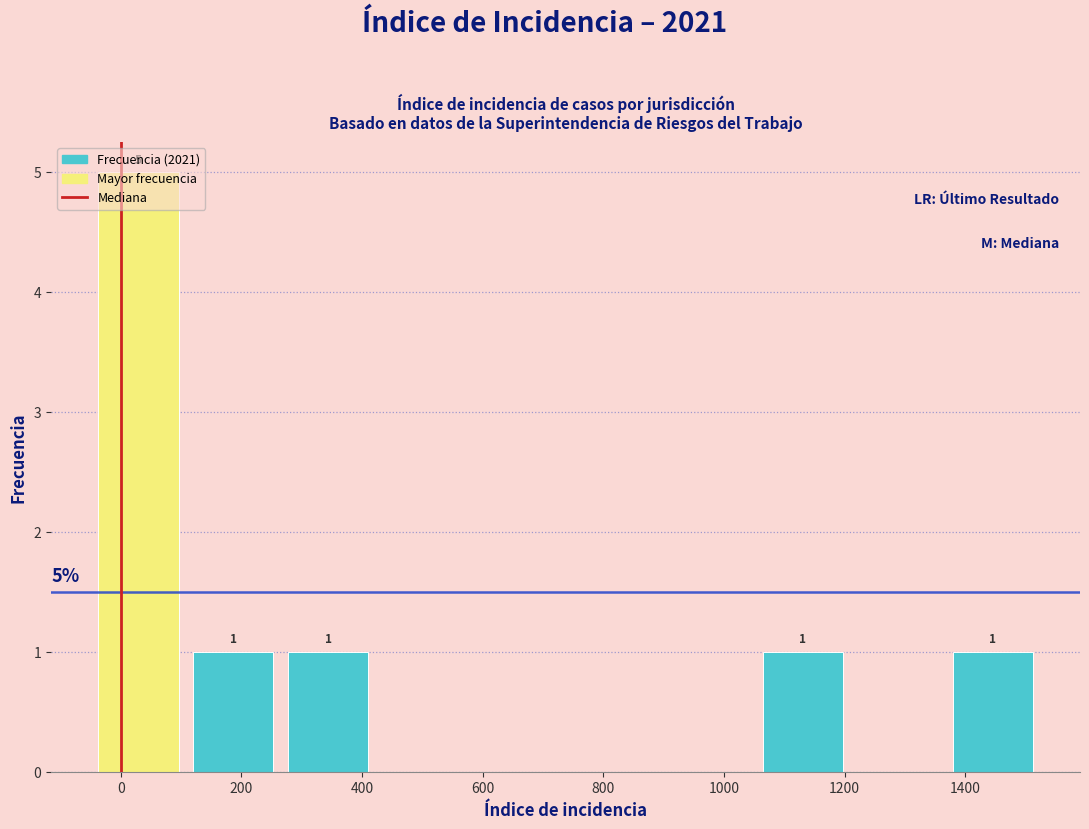

Which range on the x-axis has the tallest bar?

-40 to 100